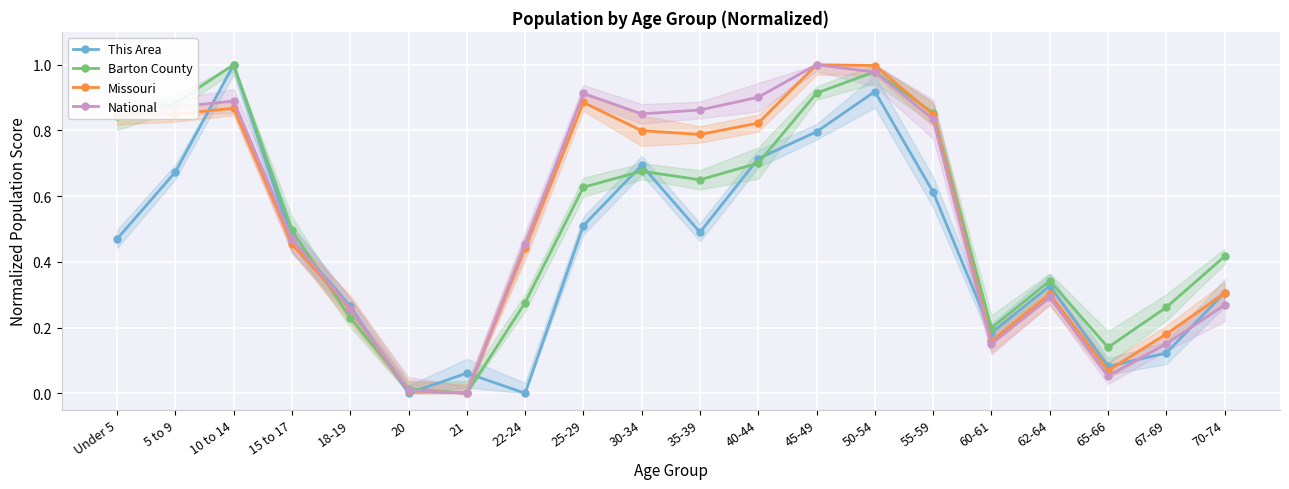

List the labels in order of Barton County value, smallest first.

21, 20, 65-66, 60-61, 18-19, 67-69, 22-24, 62-64, 70-74, 15 to 17, 25-29, 35-39, 30-34, 40-44, Under 5, 55-59, 5 to 9, 45-49, 50-54, 10 to 14